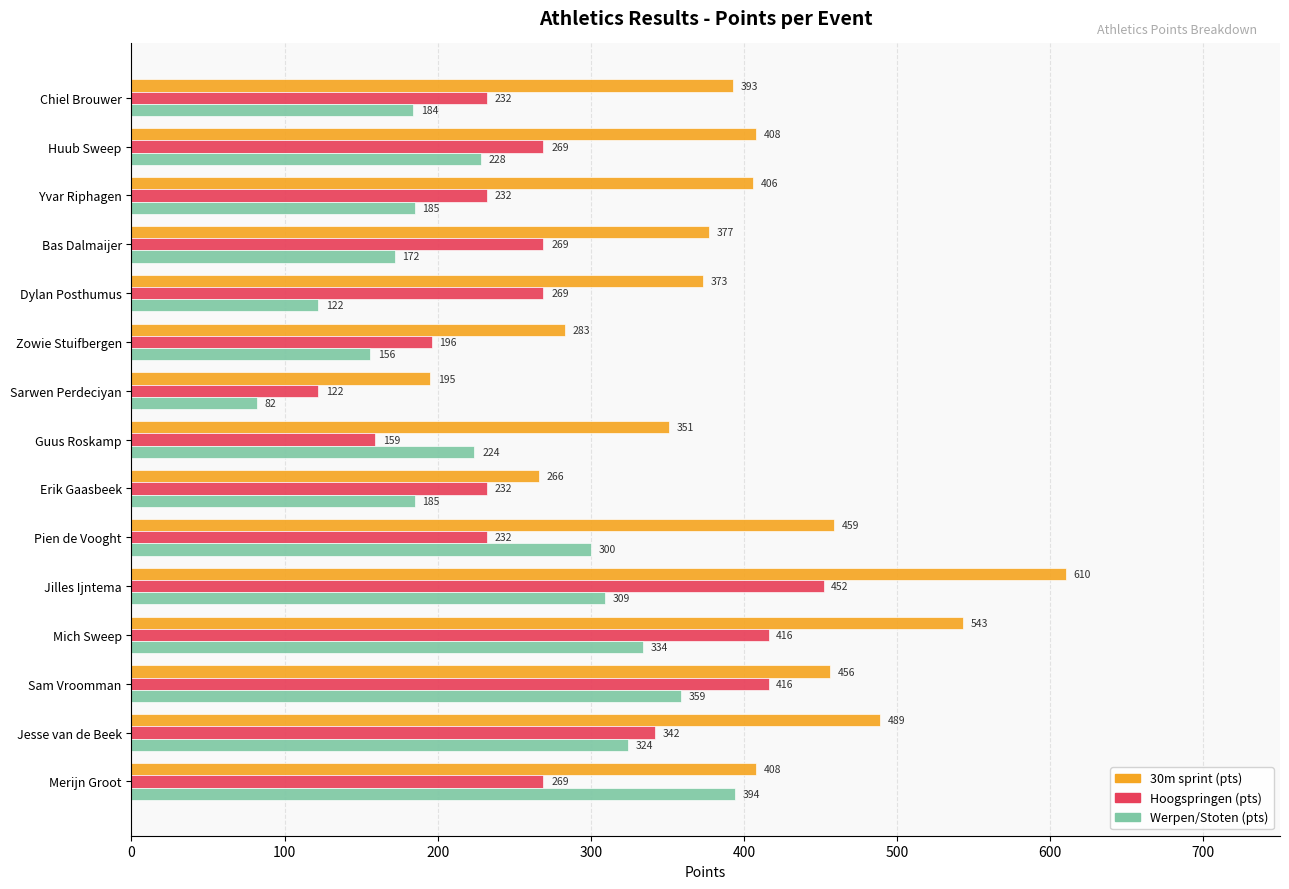

What is the highest value of the 30m sprint (pts) series?

610